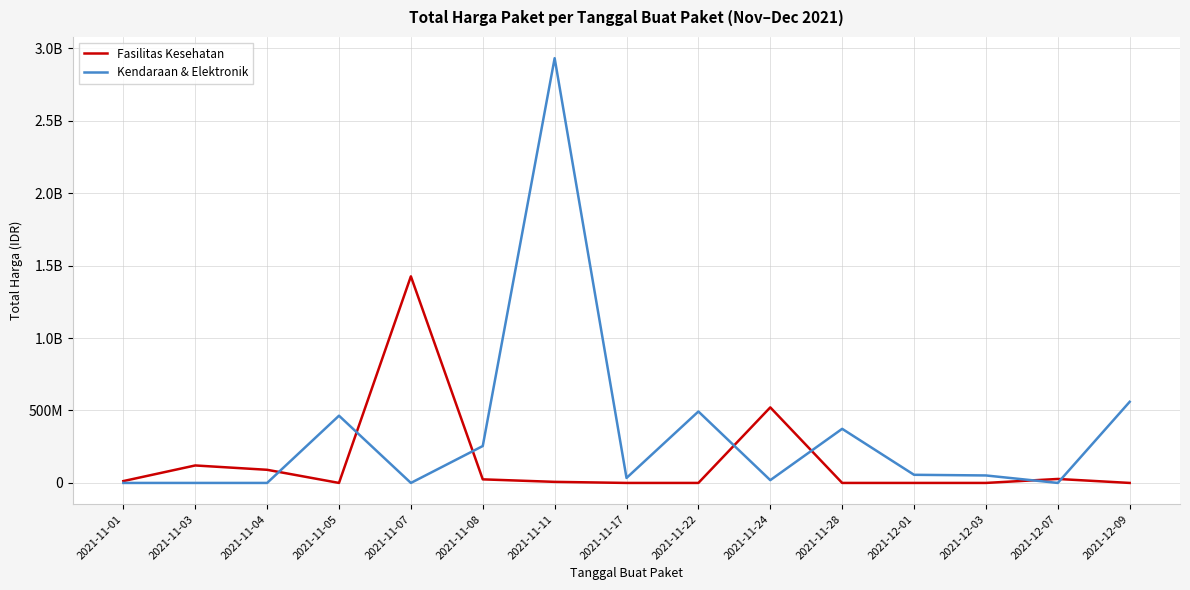

What position from the left is 2021-11-05?

4